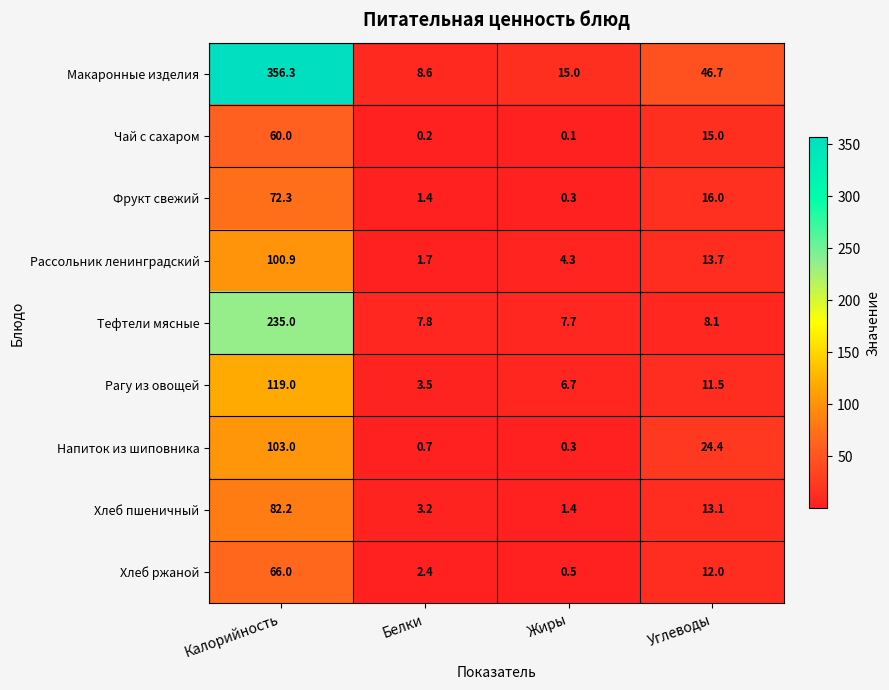

At which label does Чай с сахаром reach its minimum?

Жиры